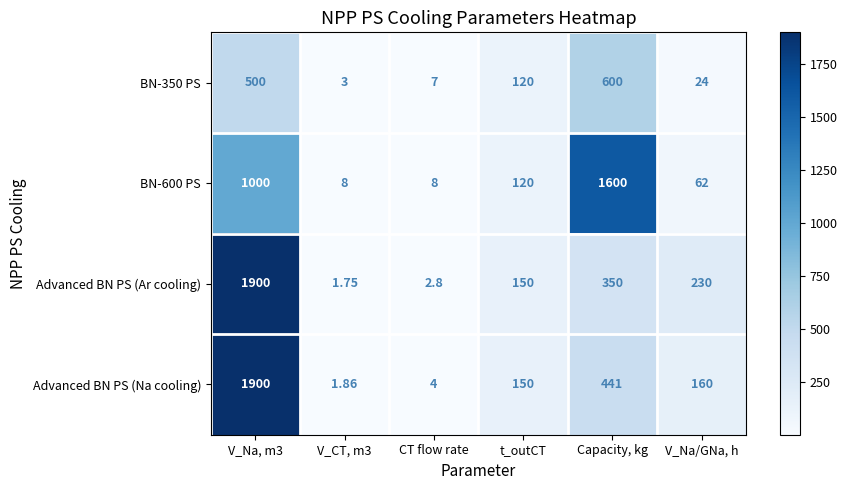

Where is Advanced BN PS (Ar cooling) nearest to the value 950?

Capacity, kg